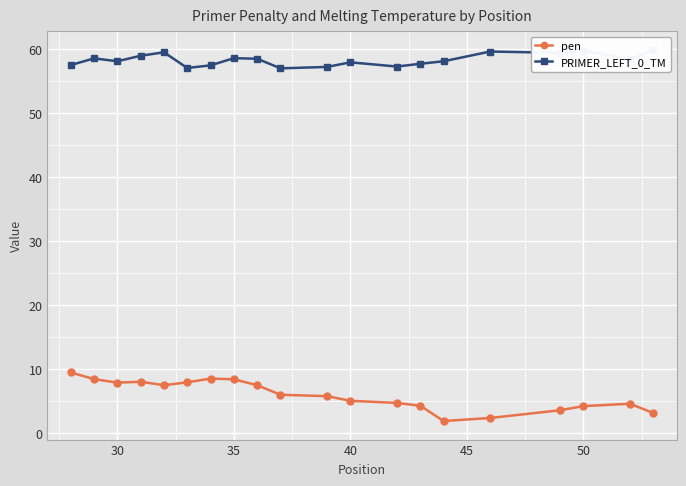

How many interior local valleys does the pen series have?

3